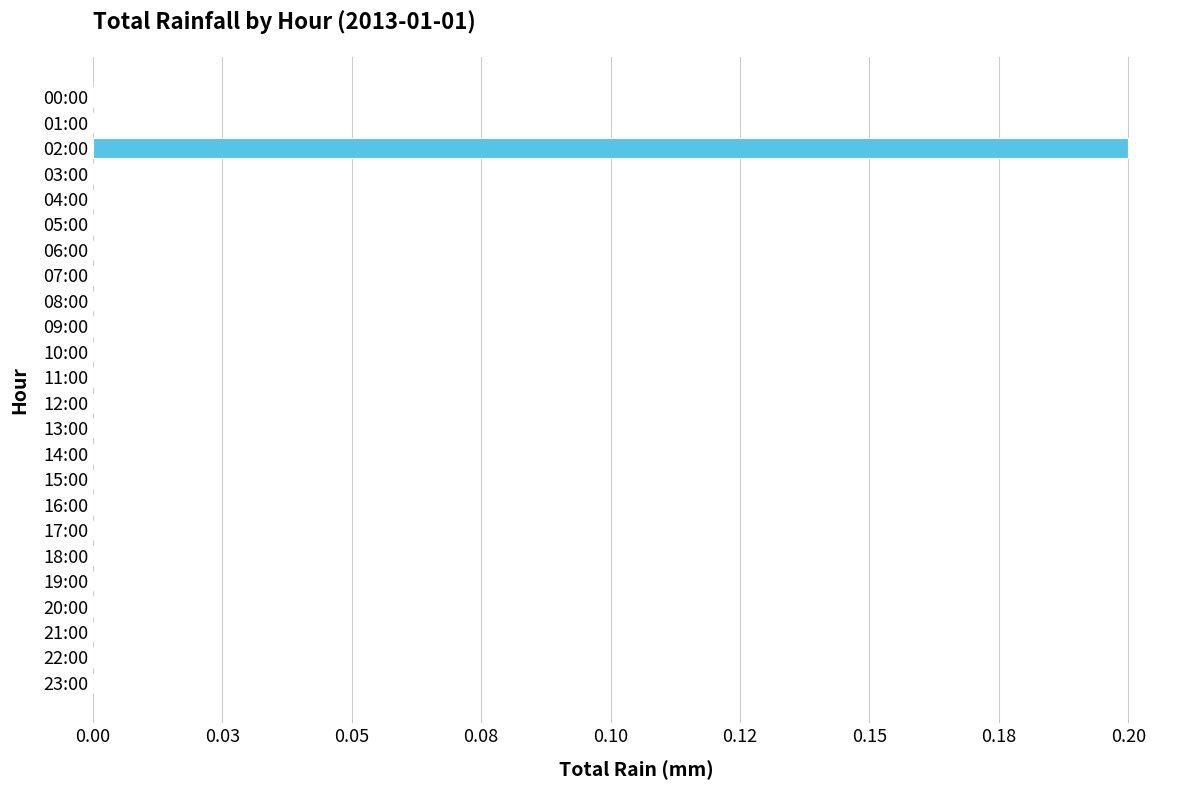

Which category has the highest value across all series?

02:00